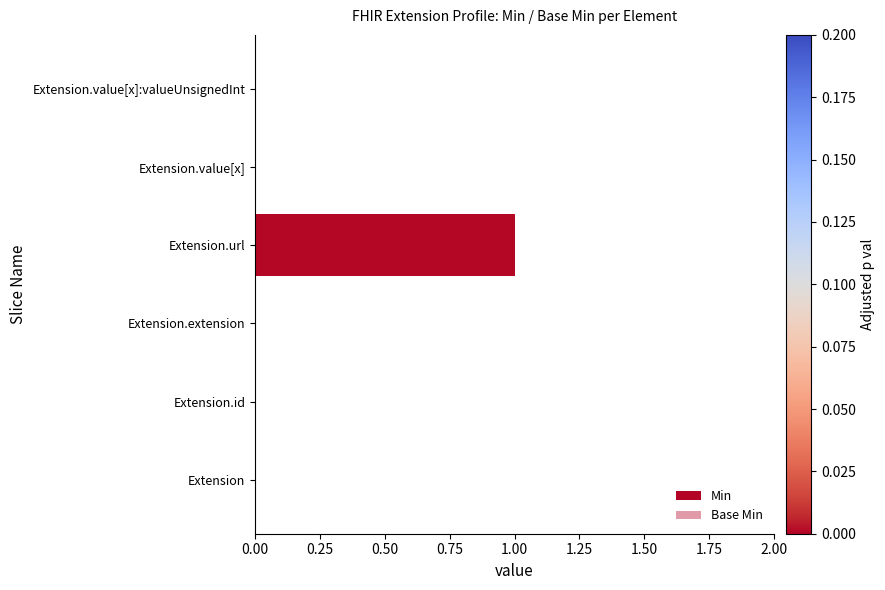

List the series in order of their peak value, highest first.

Min, Base Min